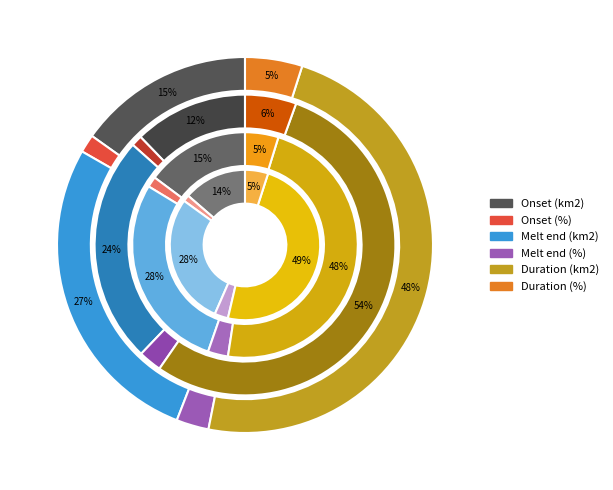

Does any single category account for the majority?

No